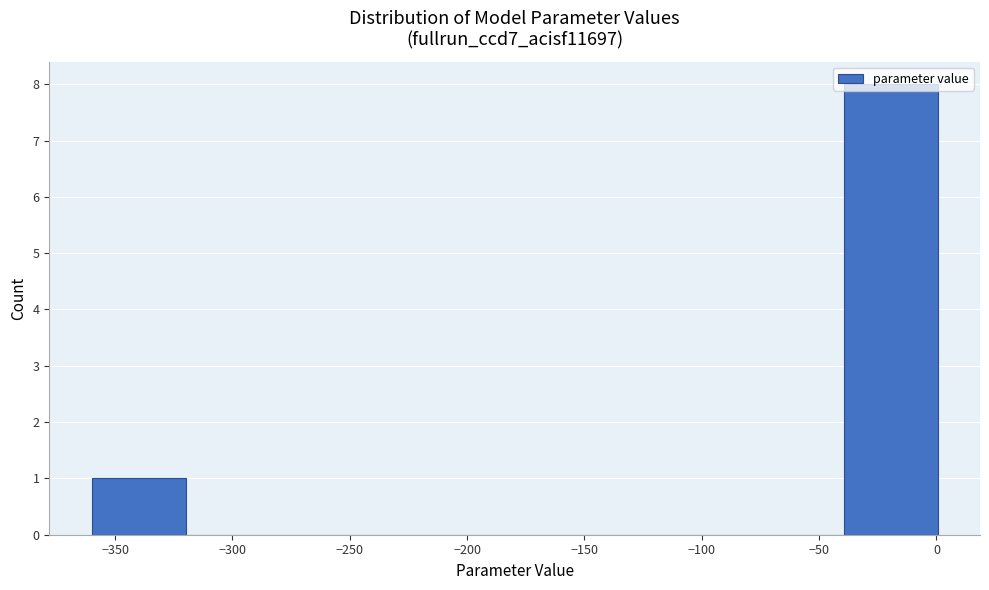

Which range on the x-axis has the tallest bar?

-40 to 0